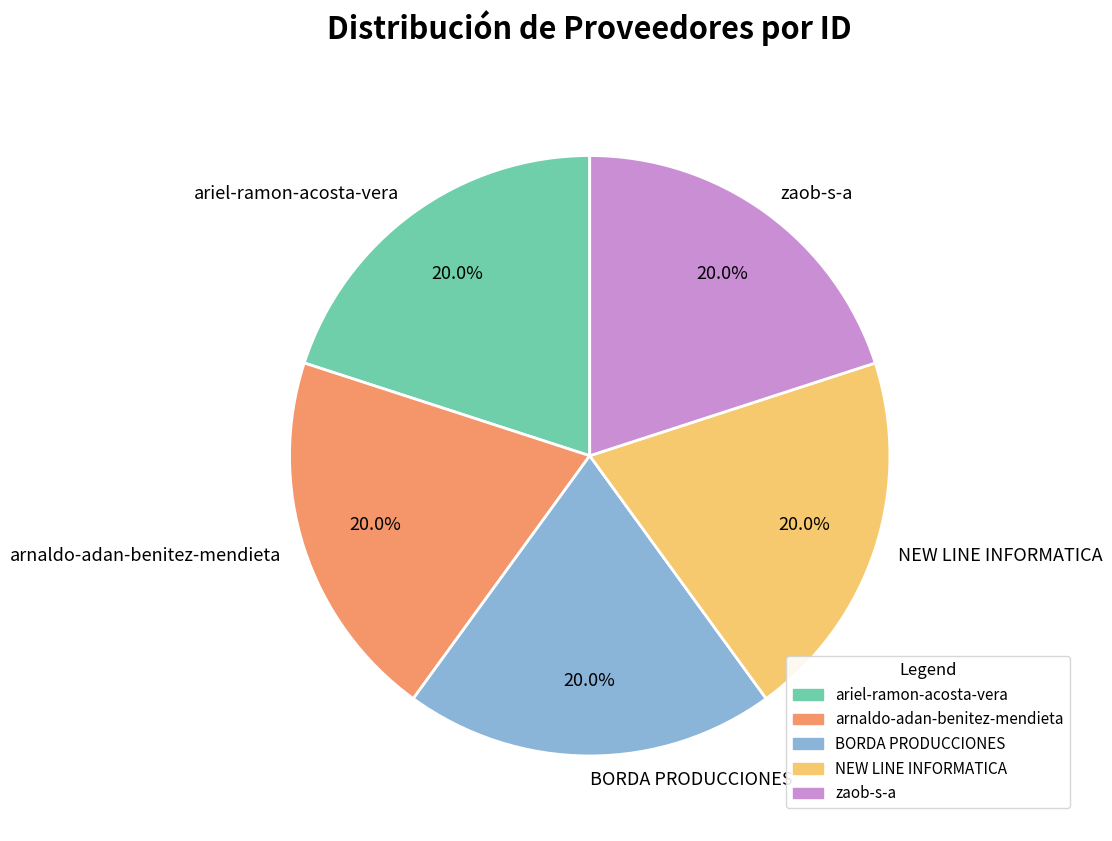

What is the ratio of the value at ariel-ramon-acosta-vera to the value at arnaldo-adan-benitez-mendieta?

1.0